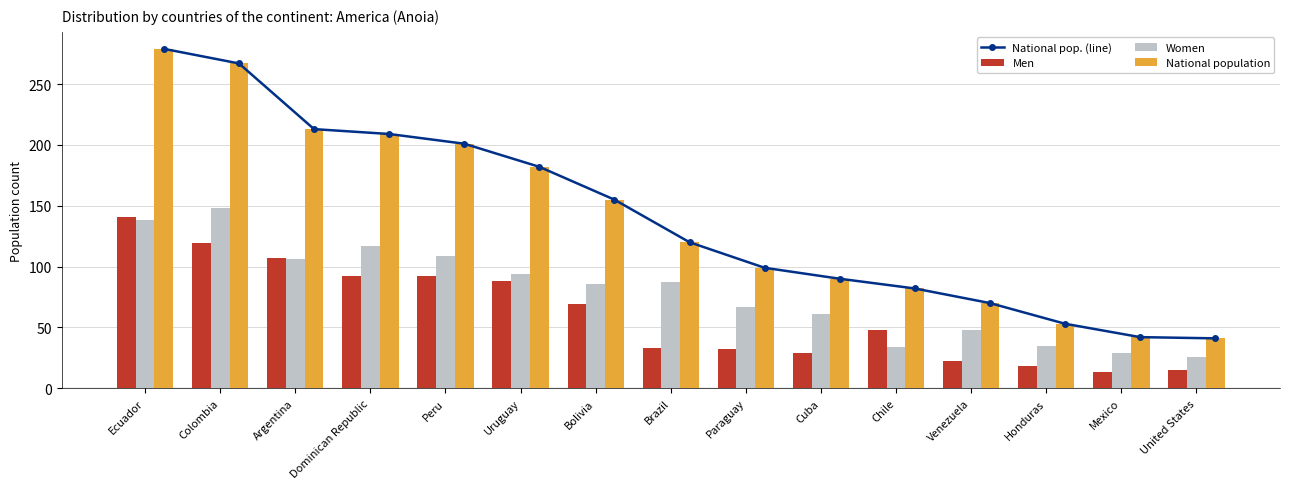

How many data points does each series have?

15